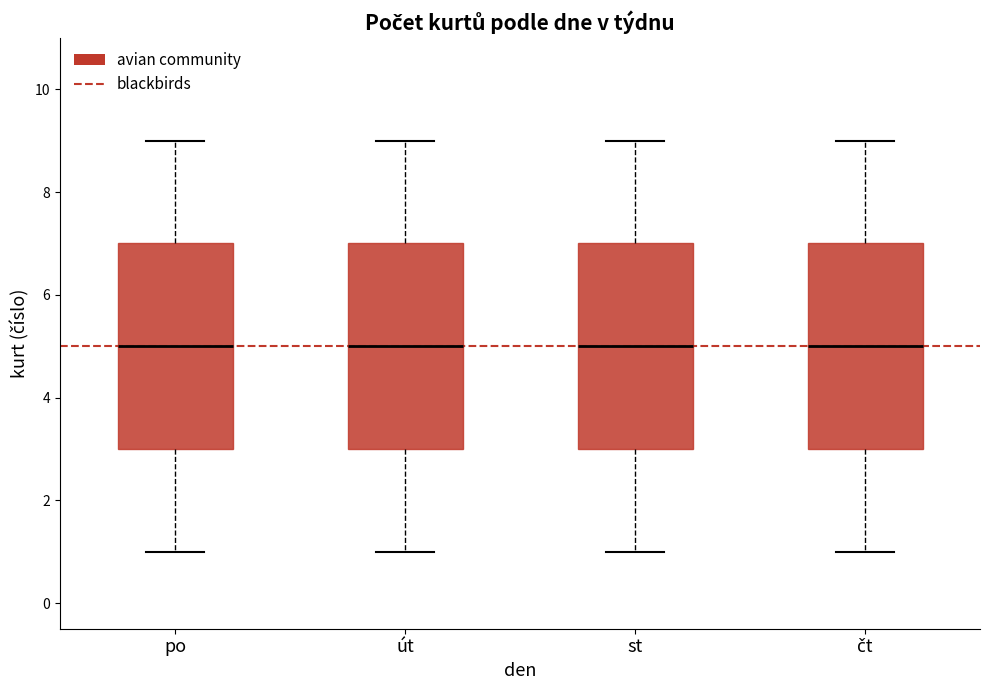

Where does the upper whisker of the box for čt end on the y-axis? The values are not printed on the chart, so give them approximately, as read against the axis.

9